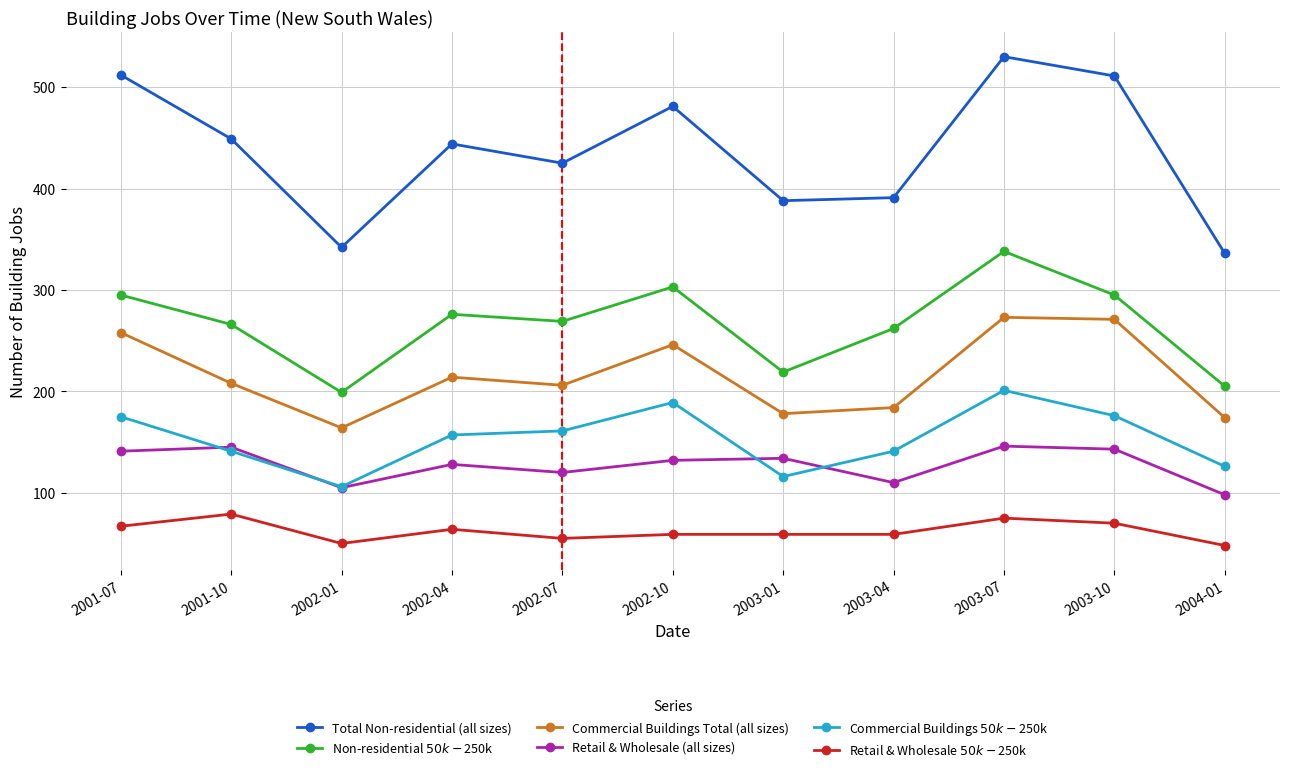

The value of Commercial Buildings $50k-$250k at 2002-04 is 157. True or false?

True